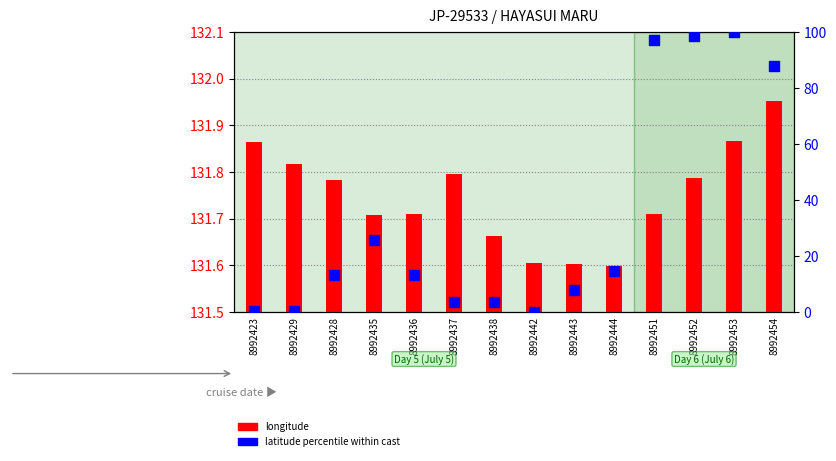

What are all the series names shown in the legend?

longitude, latitude percentile within cast